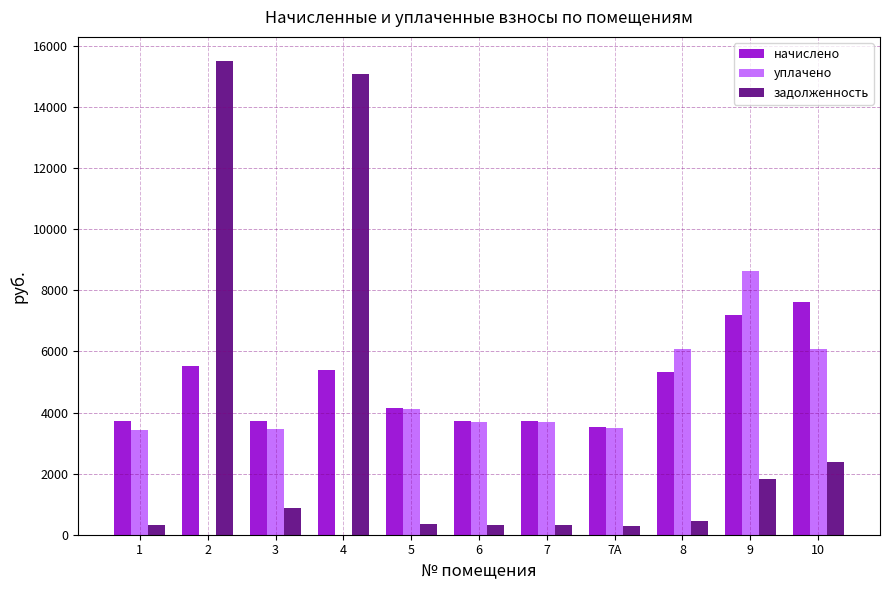

What is the maximum value shown in the chart?

15526.3